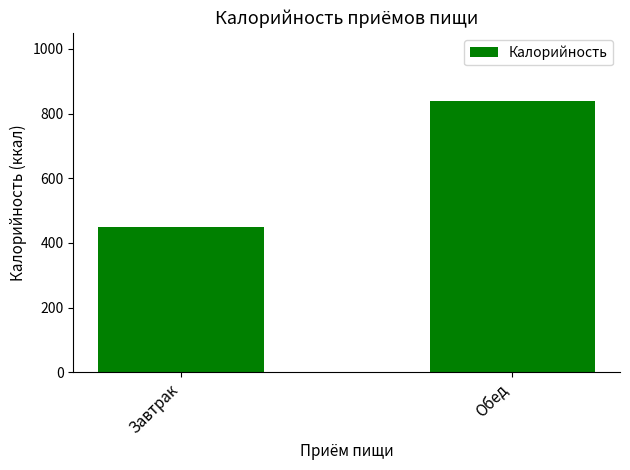

How many values are between 450 and 840?

2